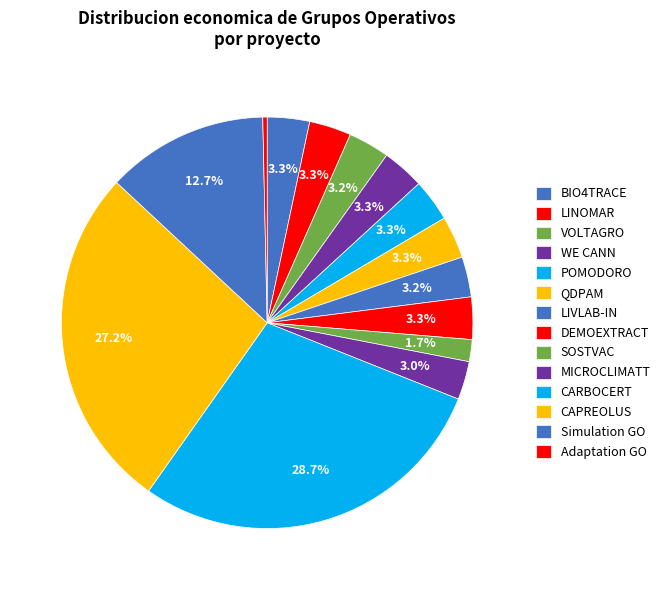

To the nearest percent, what portion does Simulation GO represent?

13%